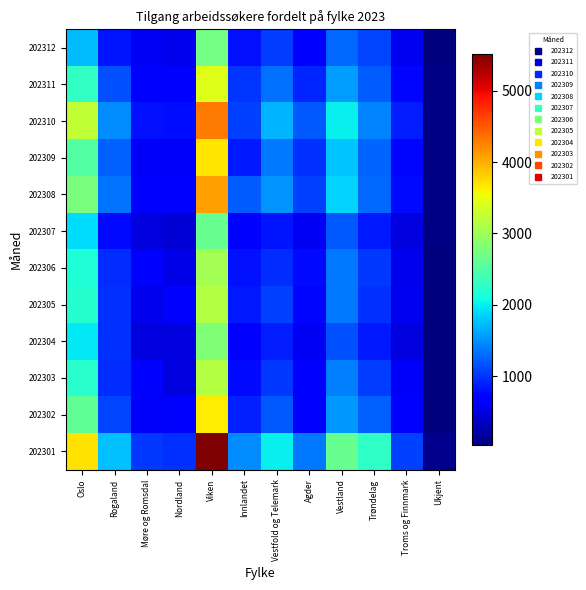

Reading left to right, transcribe all the data shown in this chart.

202312: Oslo=1745	Rogaland=832	Møre og Romsdal=605	Nordland=547	Viken=2713	Innlandet=806	Vestfold og Telemark=1049	Agder=719	Vestland=1281	Trøndelag=1096	Troms og Finnmark=589	Ukjent=32
202311: Oslo=2297	Rogaland=1167	Møre og Romsdal=736	Nordland=656	Viken=3421	Innlandet=1016	Vestfold og Telemark=1334	Agder=922	Vestland=1565	Trøndelag=1229	Troms og Finnmark=747	Ukjent=62
202310: Oslo=3238	Rogaland=1478	Møre og Romsdal=822	Nordland=800	Viken=4302	Innlandet=1066	Vestfold og Telemark=1688	Agder=1196	Vestland=2015	Trøndelag=1443	Troms og Finnmark=883	Ukjent=61
202309: Oslo=2511	Rogaland=1246	Møre og Romsdal=613	Nordland=632	Viken=3682	Innlandet=854	Vestfold og Telemark=1363	Agder=995	Vestland=1780	Trøndelag=1264	Troms og Finnmark=760	Ukjent=62
202308: Oslo=2763	Rogaland=1347	Møre og Romsdal=733	Nordland=641	Viken=4104	Innlandet=1213	Vestfold og Telemark=1518	Agder=1072	Vestland=1868	Trøndelag=1291	Troms og Finnmark=761	Ukjent=73
202307: Oslo=1916	Rogaland=761	Møre og Romsdal=487	Nordland=459	Viken=2643	Innlandet=656	Vestfold og Telemark=840	Agder=602	Vestland=1208	Trøndelag=857	Troms og Finnmark=491	Ukjent=60
202306: Oslo=2161	Rogaland=962	Møre og Romsdal=688	Nordland=537	Viken=3039	Innlandet=822	Vestfold og Telemark=960	Agder=771	Vestland=1380	Trøndelag=1035	Troms og Finnmark=567	Ukjent=39
202305: Oslo=2203	Rogaland=990	Møre og Romsdal=565	Nordland=703	Viken=3158	Innlandet=866	Vestfold og Telemark=1067	Agder=754	Vestland=1365	Trøndelag=982	Troms og Finnmark=589	Ukjent=46
202304: Oslo=1976	Rogaland=991	Møre og Romsdal=494	Nordland=495	Viken=2813	Innlandet=710	Vestfold og Telemark=888	Agder=609	Vestland=1158	Trøndelag=864	Troms og Finnmark=501	Ukjent=41
202303: Oslo=2231	Rogaland=959	Møre og Romsdal=681	Nordland=491	Viken=3148	Innlandet=764	Vestfold og Telemark=1027	Agder=673	Vestland=1412	Trøndelag=1053	Troms og Finnmark=613	Ukjent=40
202302: Oslo=2587	Rogaland=1083	Møre og Romsdal=619	Nordland=655	Viken=3637	Innlandet=900	Vestfold og Telemark=1206	Agder=729	Vestland=1533	Trøndelag=1247	Troms og Finnmark=677	Ukjent=42
202301: Oslo=3701	Rogaland=1760	Møre og Romsdal=1039	Nordland=983	Viken=5519	Innlandet=1476	Vestfold og Telemark=2014	Agder=1382	Vestland=2637	Trøndelag=2262	Troms og Finnmark=1070	Ukjent=112